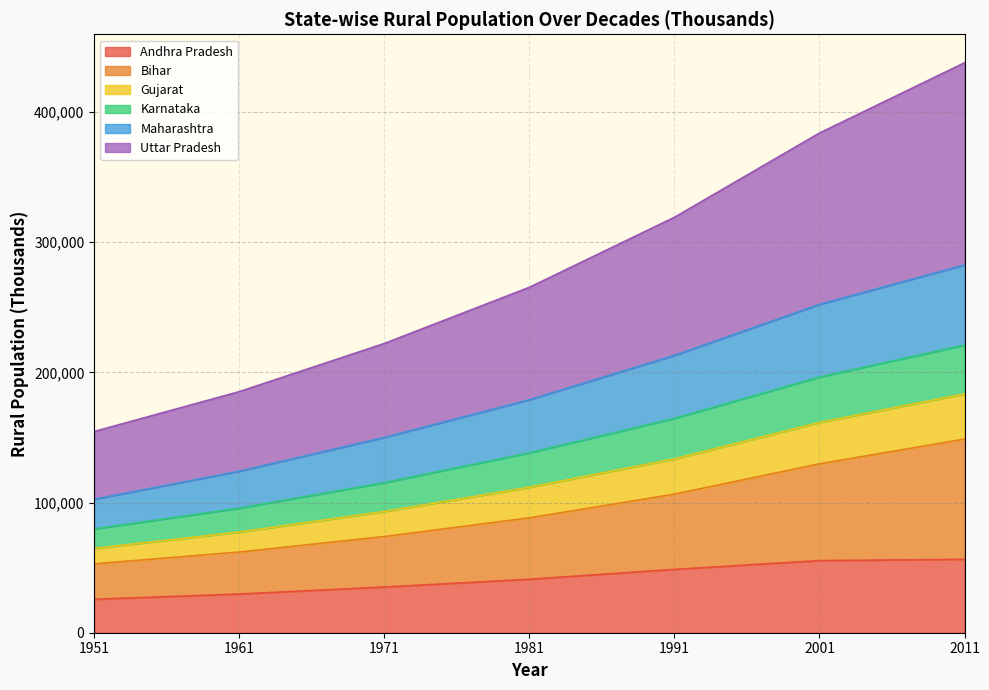

What is the total value across all series at 2001?

383784